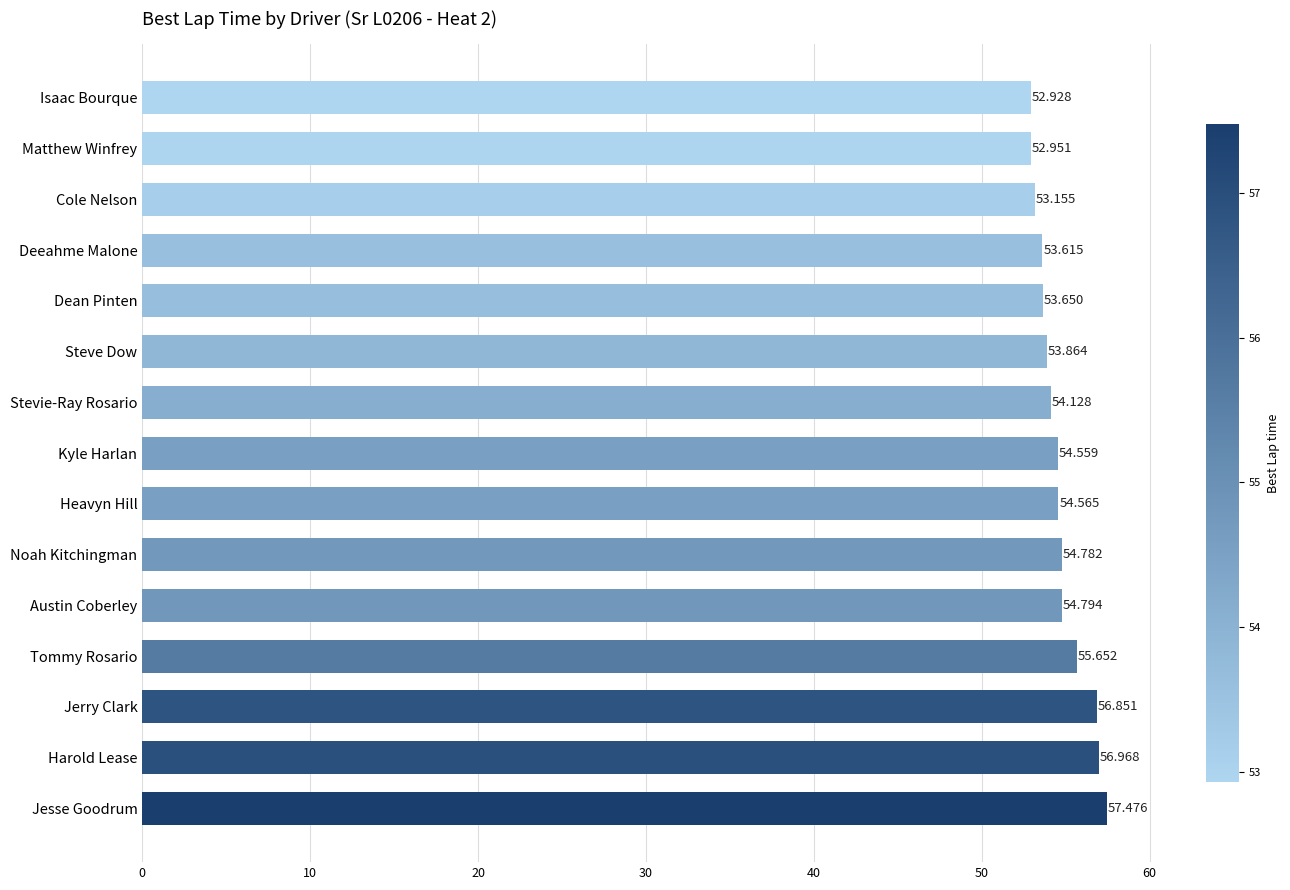

Rank the categories by value from highest to lowest.

Jesse Goodrum, Harold Lease, Jerry Clark, Tommy Rosario, Austin Coberley, Noah Kitchingman, Heavyn Hill, Kyle Harlan, Stevie-Ray Rosario, Steve Dow, Dean Pinten, Deeahme Malone, Cole Nelson, Matthew Winfrey, Isaac Bourque